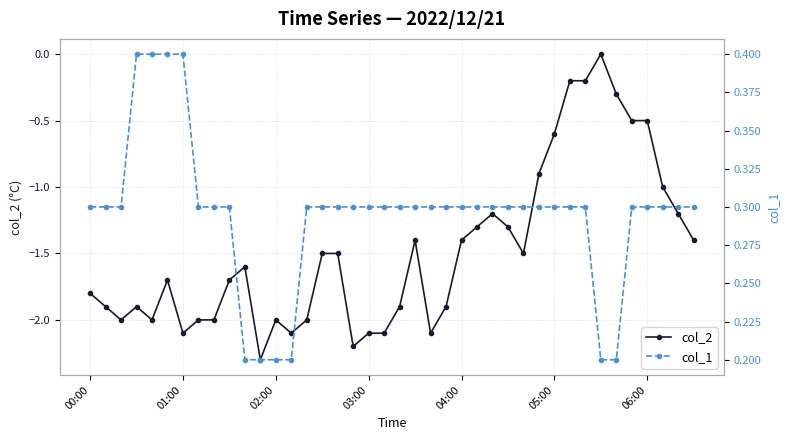

How many col_1 values are between 0 and 1?

40